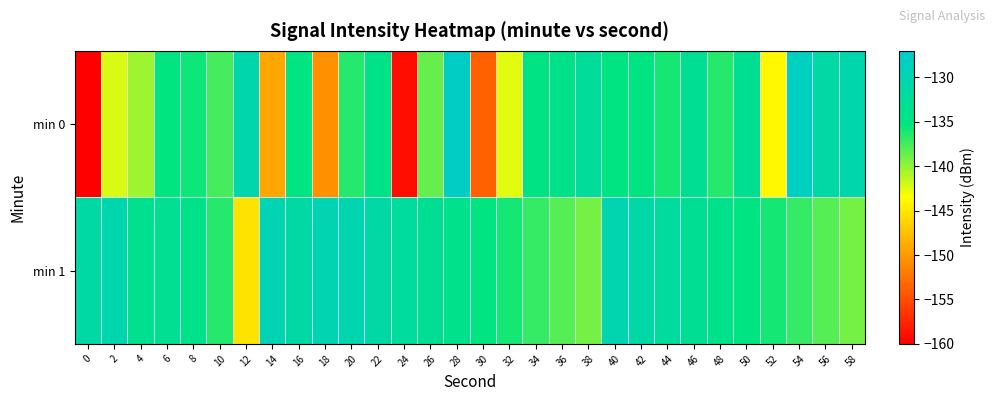

Count the number of categories in the chart.

30